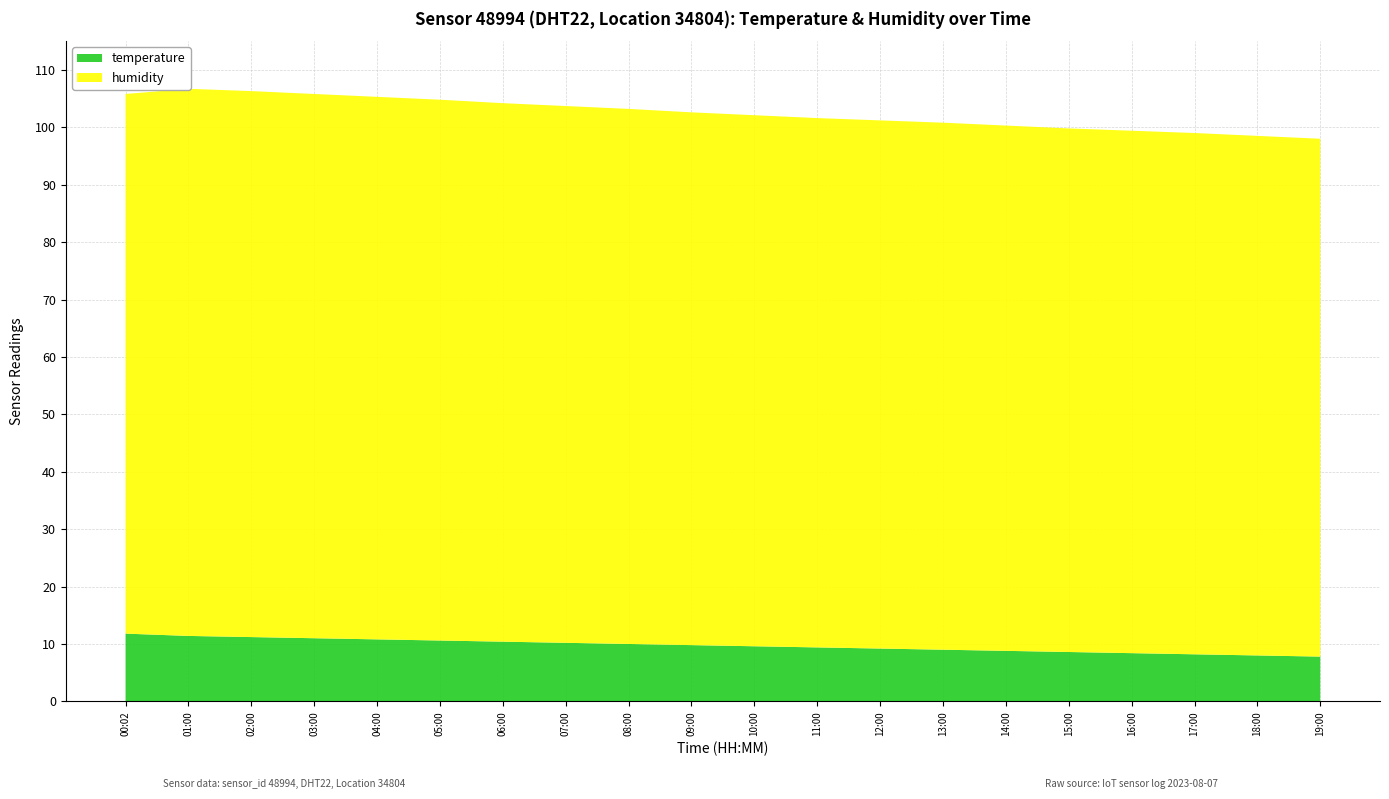

Reading left to right, extract all data points from this chart.

humidity: 00:02=94.0	01:00=95.3	02:00=95.1	03:00=94.8	04:00=94.5	05:00=94.2	06:00=93.8	07:00=93.5	08:00=93.2	09:00=92.8	10:00=92.5	11:00=92.2	12:00=92.0	13:00=91.8	14:00=91.5	15:00=91.2	16:00=91.0	17:00=90.8	18:00=90.5	19:00=90.2
temperature: 00:02=11.8	01:00=11.4	02:00=11.2	03:00=11.0	04:00=10.8	05:00=10.6	06:00=10.4	07:00=10.2	08:00=10.0	09:00=9.8	10:00=9.6	11:00=9.4	12:00=9.2	13:00=9.0	14:00=8.8	15:00=8.6	16:00=8.4	17:00=8.2	18:00=8.0	19:00=7.8